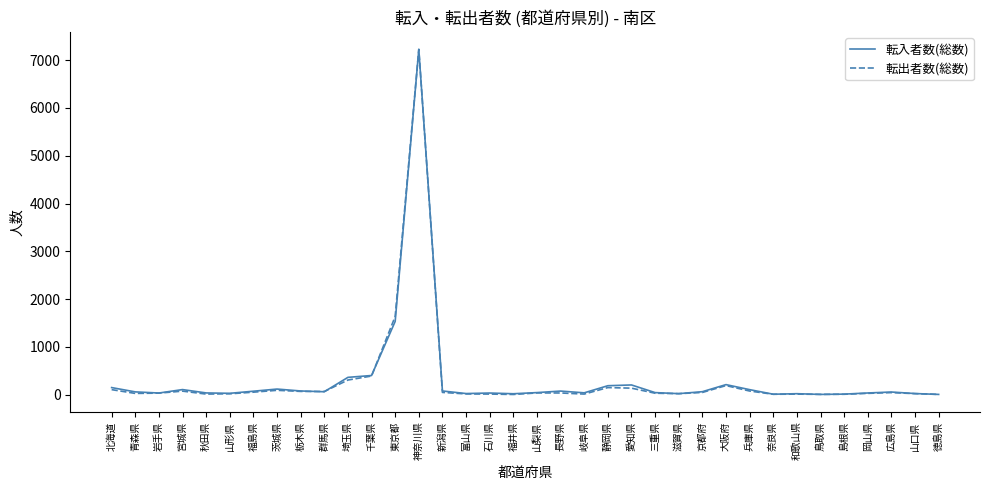

At which label is 転出者数(総数) closest to 3617?

東京都